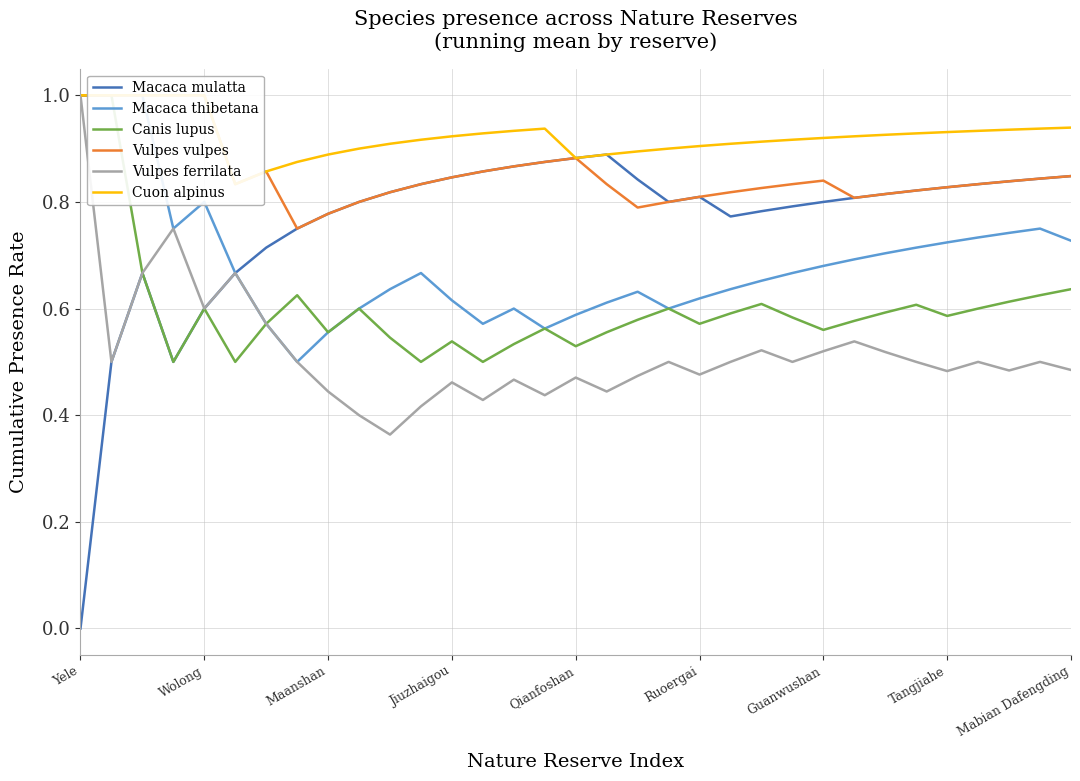

True or false: Vulpes ferrilata has a value of 0.1 at Jiuzhaigou.

False